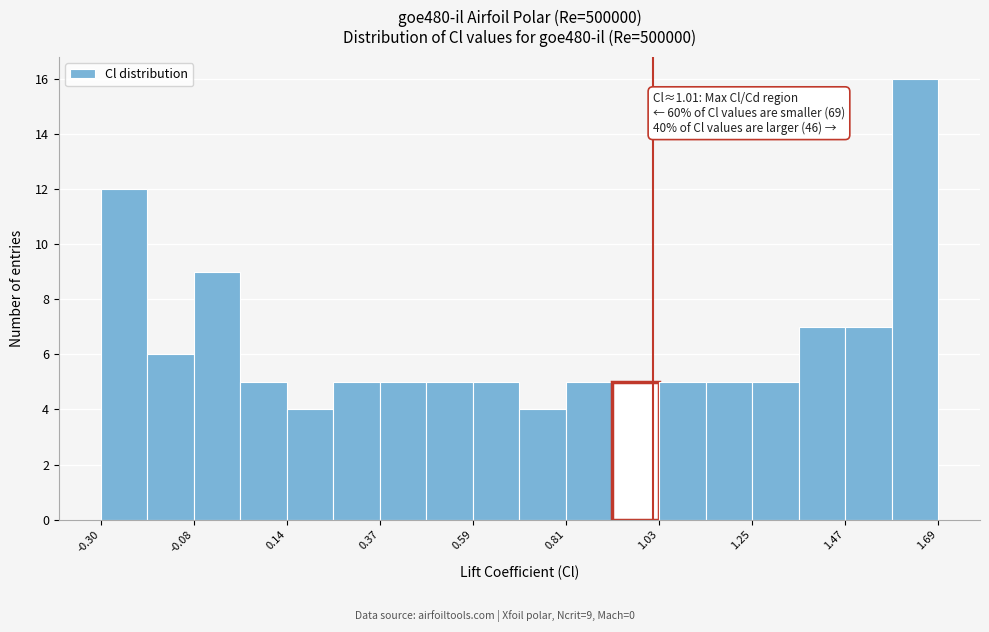

Around what value on the x-axis is the tallest bar? Give the approximate position of its centre, as read against the axis.

1.65